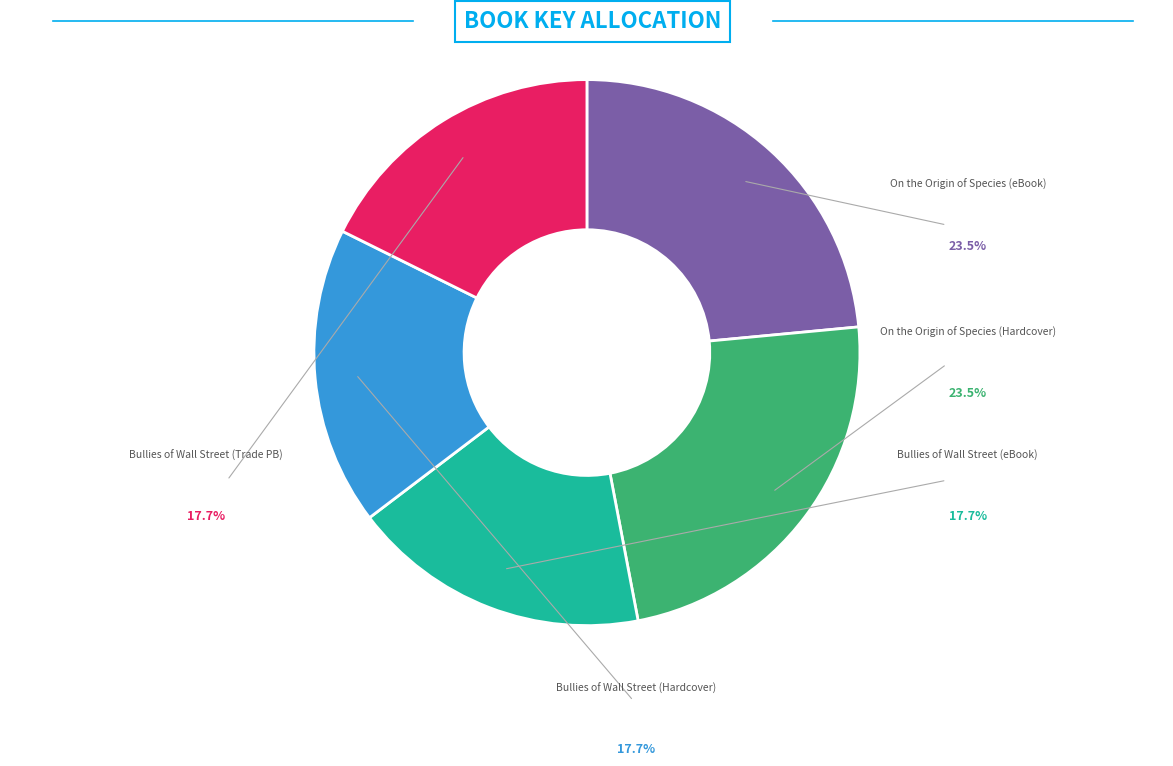

Does any single category account for the majority?

No